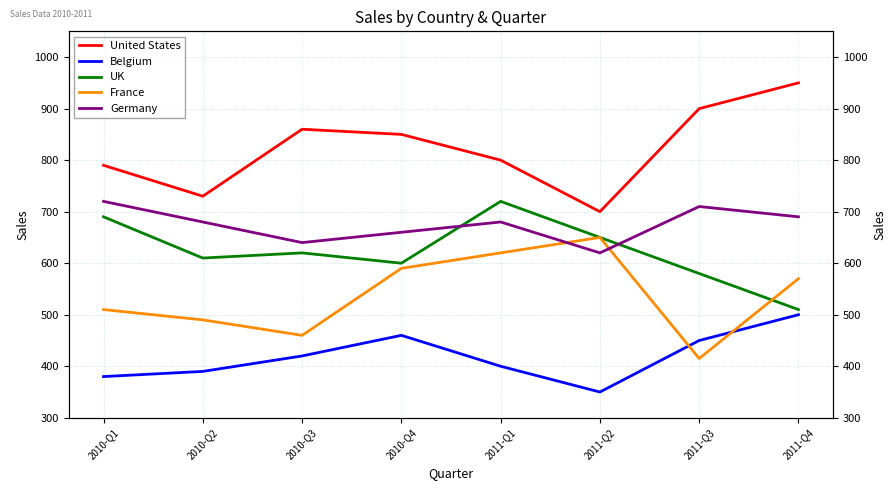

Reading left to right, what are all the values shown in this chart?

United States: 790	730	860	850	800	700	900	950
Belgium: 380	390	420	460	400	350	450	500
UK: 690	610	620	600	720	650	580	510
France: 510	490	460	590	620	650	415	570
Germany: 720	680	640	660	680	620	710	690